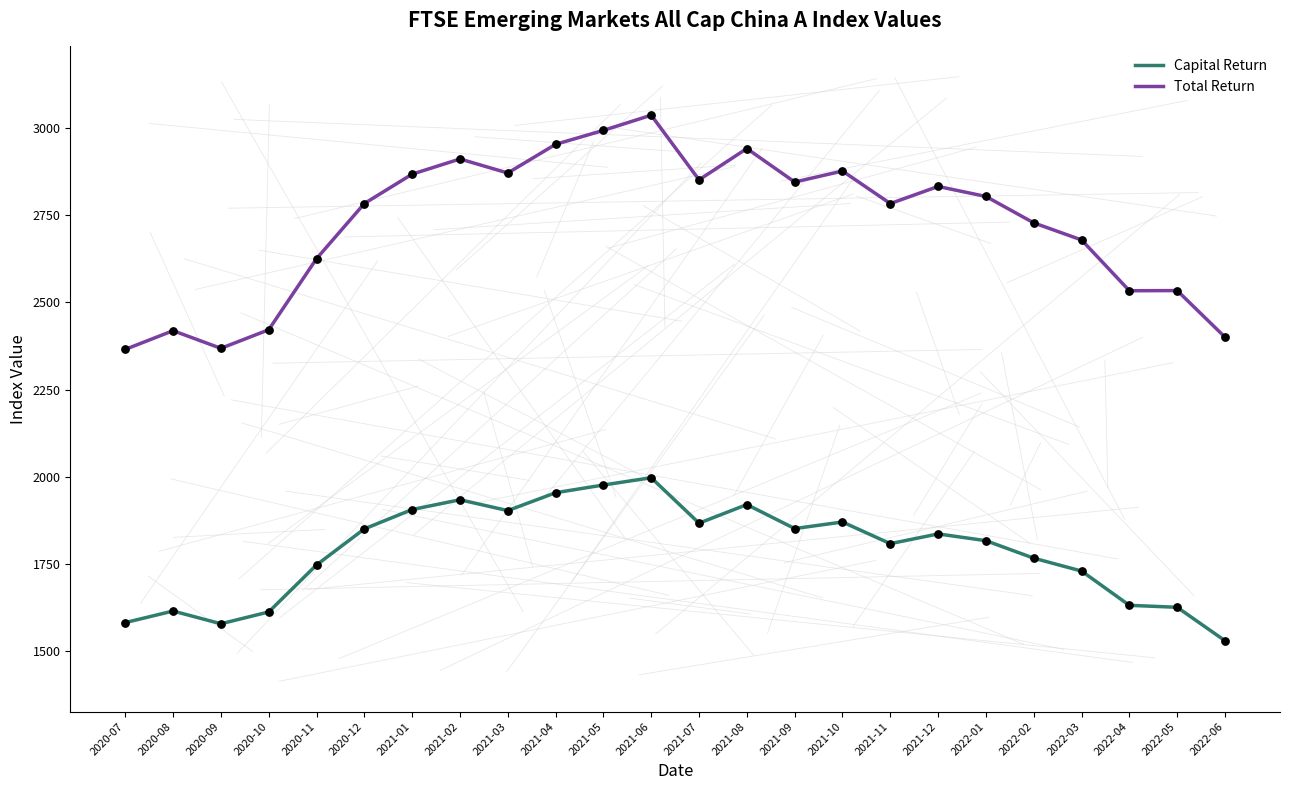

Is the value of Total Return at 2020-12 greater than the value of Capital Return at 2021-04?

Yes